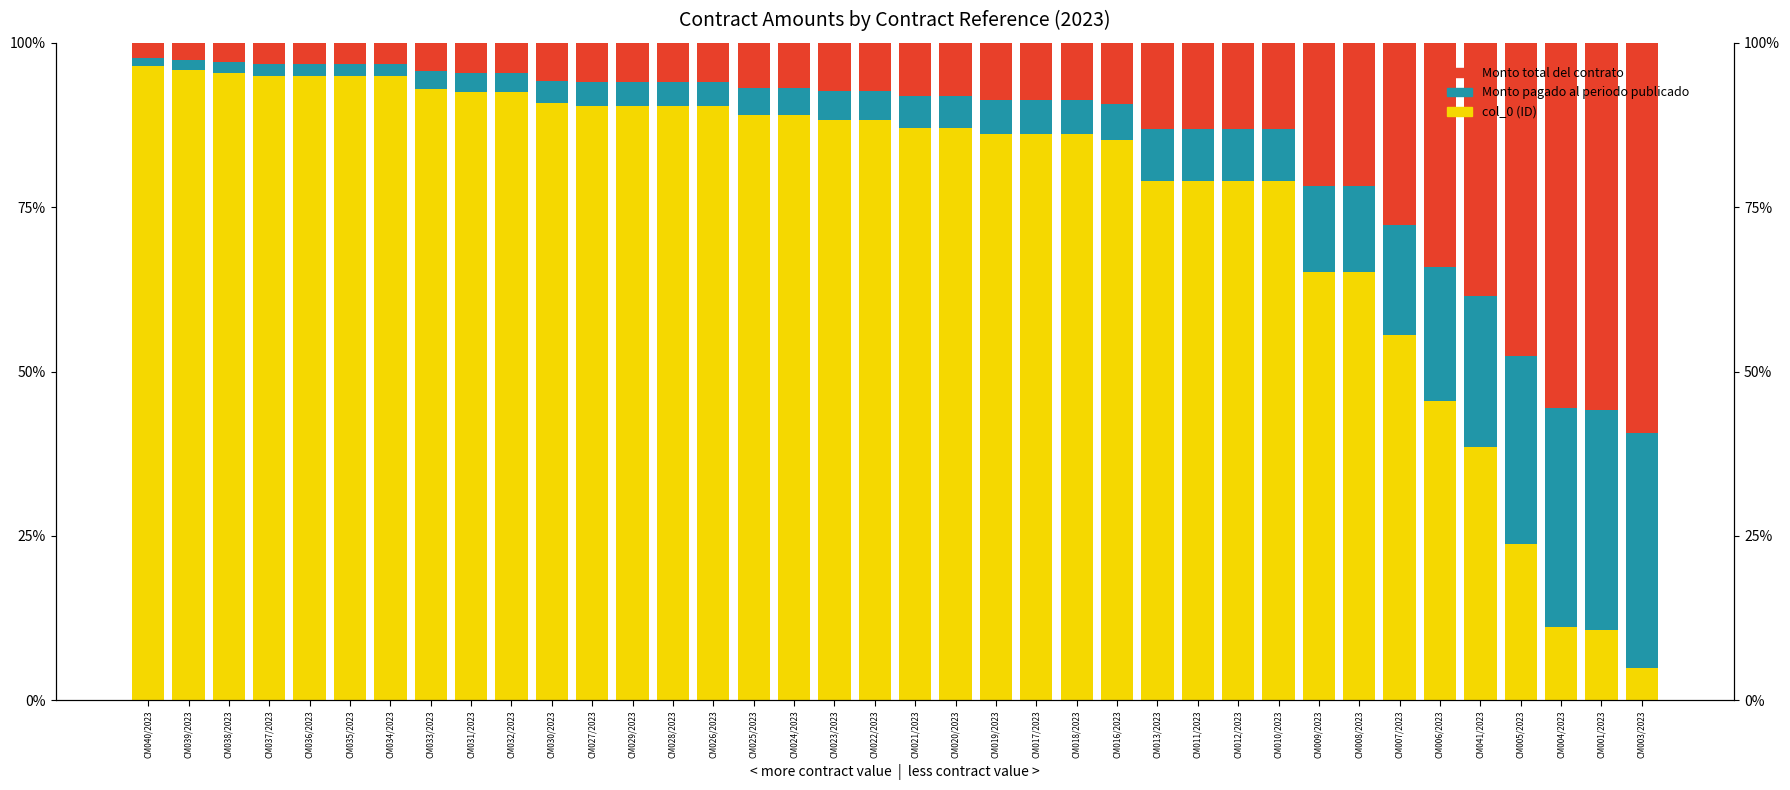

Is it true that col_0 (ID) equals 0.7 at CM009/2023?

True